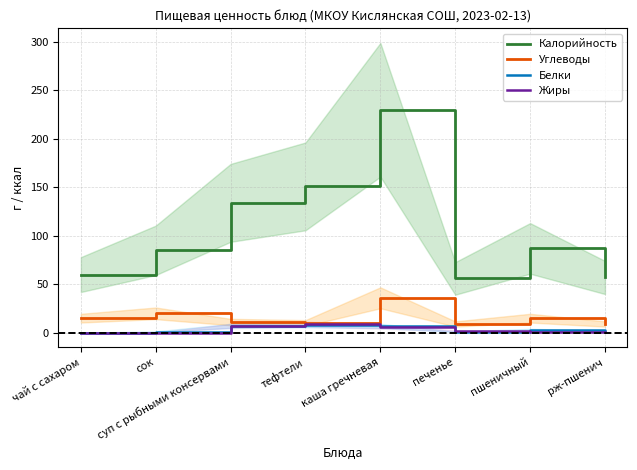

In Белки, how many points are higher than both neighbors (excluding endpoints)?

2